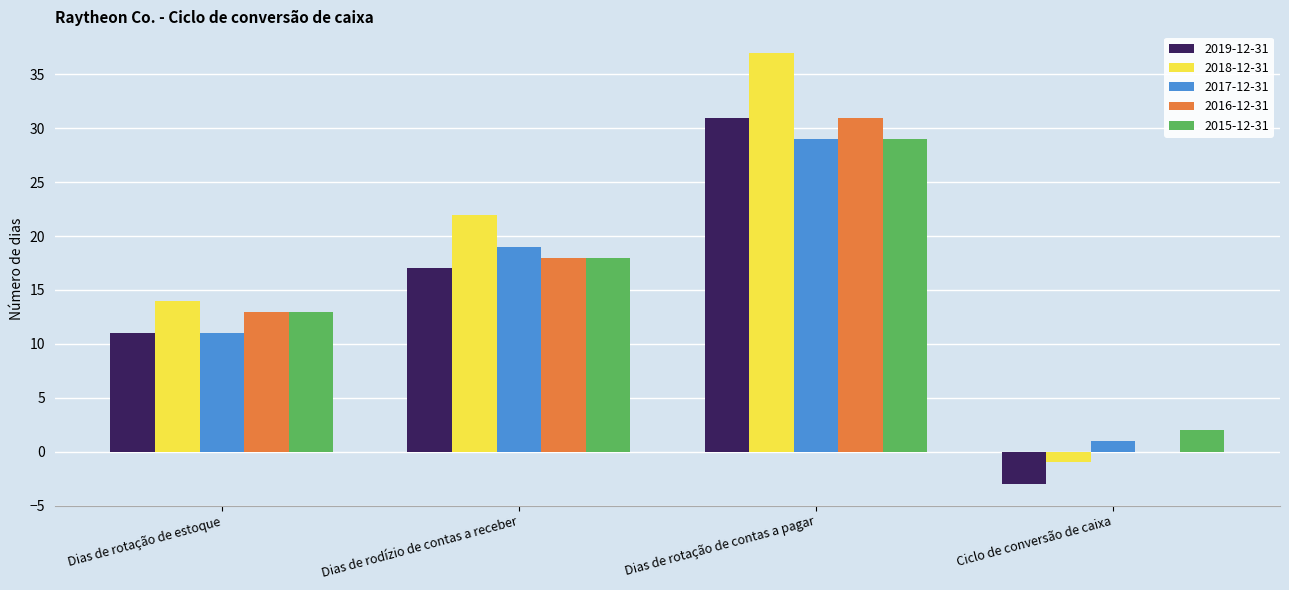

Count the 2018-12-31 values in the range 14 to 37.

3